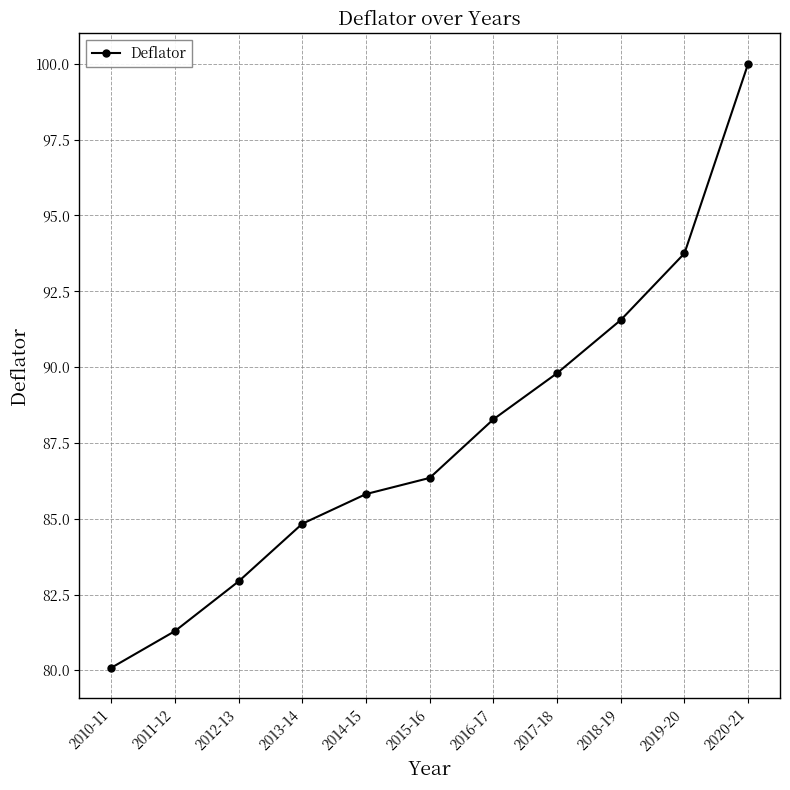

What is the ratio of the value at 2013-14 to the value at 2015-16?

1.0